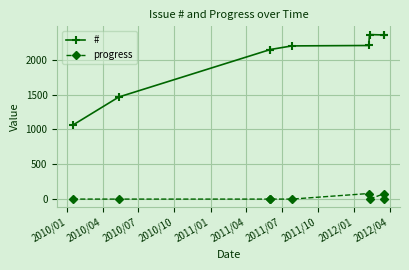

What are all the series names shown in the legend?

#, progress